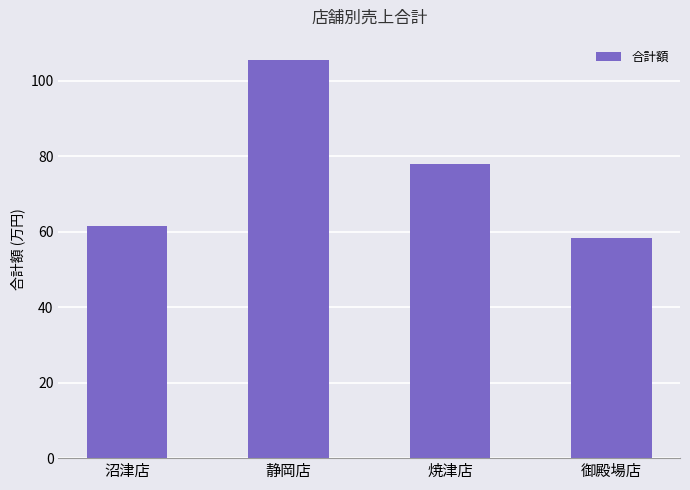

Does the chart contain any negative values?

No